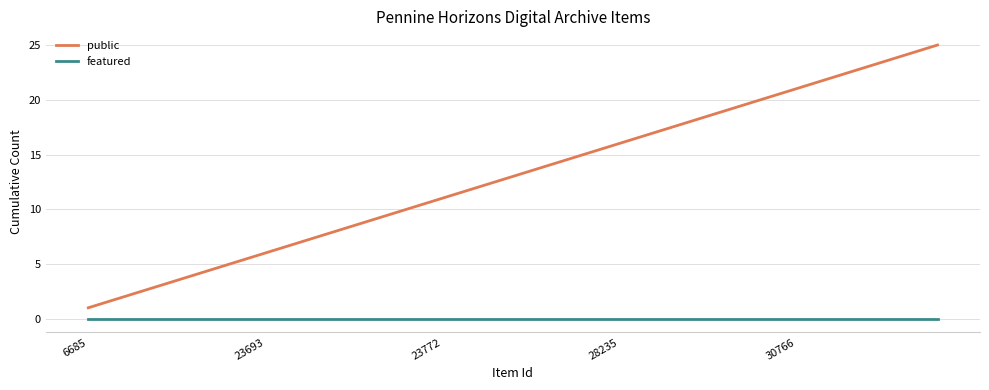

List the series in order of their overall mean, highest first.

public, featured